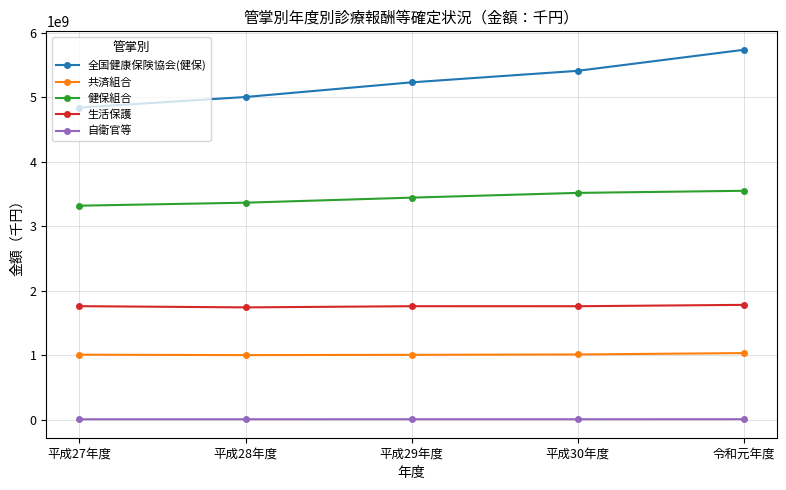

Between 平成27年度 and 平成30年度, which series saw the biggest shift?

全国健康保険協会(健保)